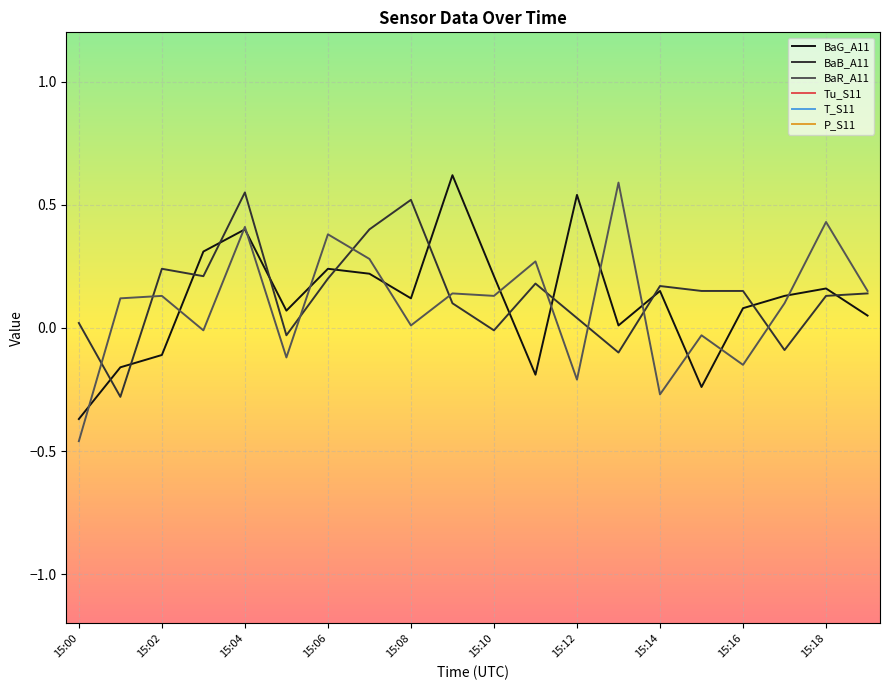

The value of BaG_A11 at 15:12 is 0.8. True or false?

False